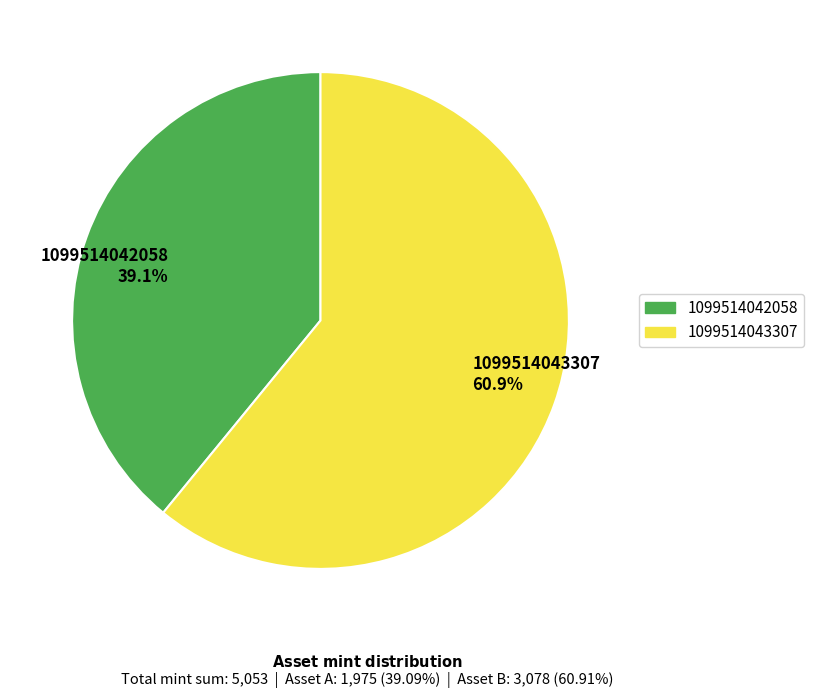

Is there a majority slice in this chart?

Yes